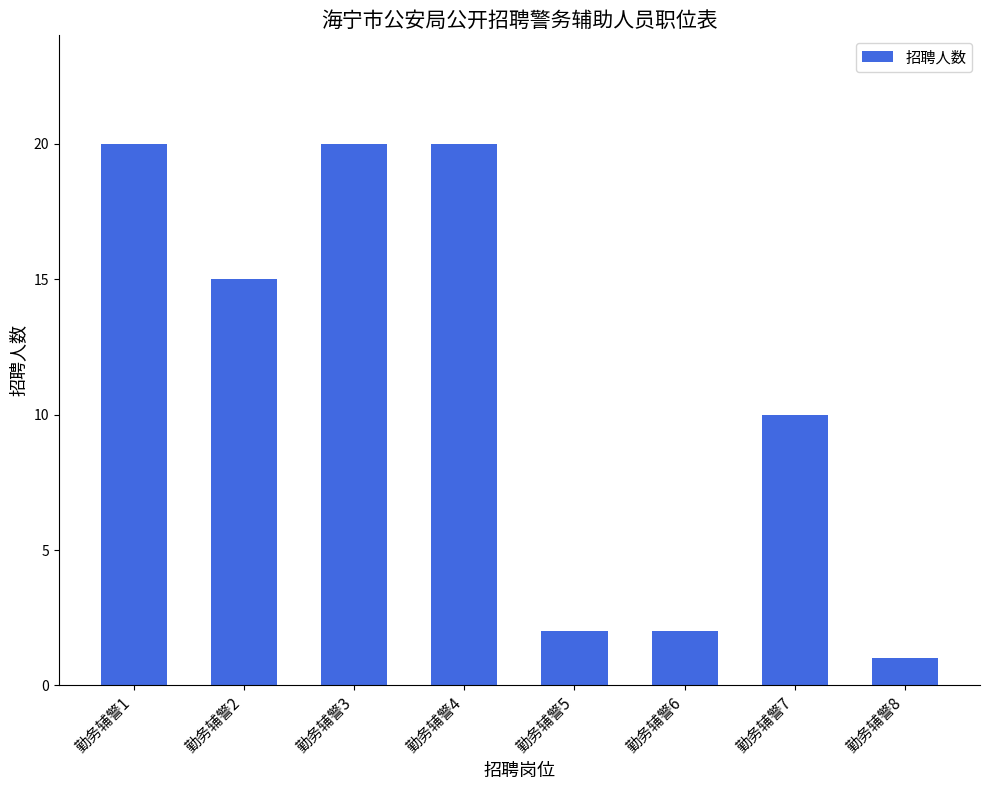

What is the average value?

11